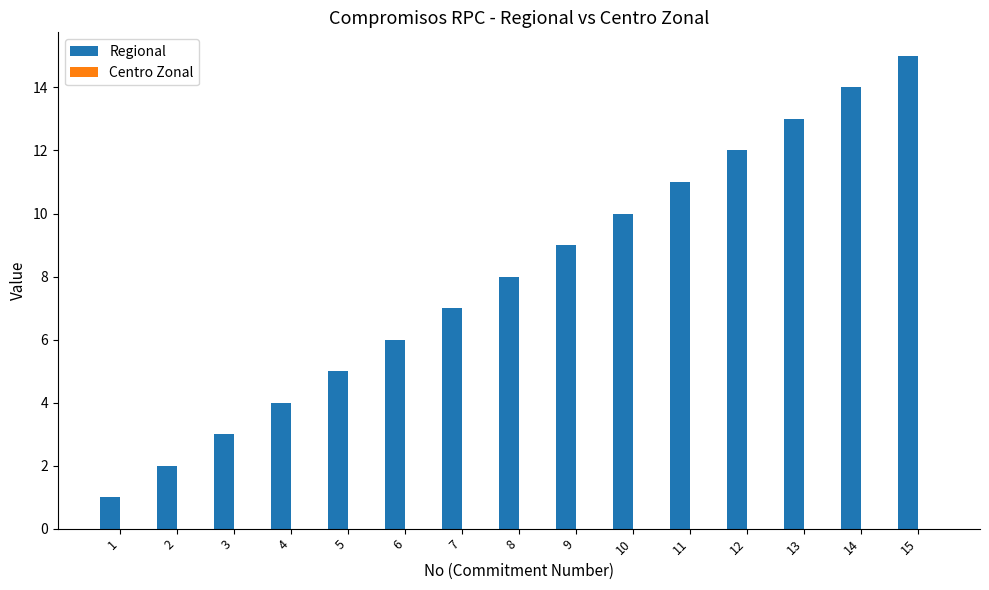

What is the change in value from 9 to 14?

+5